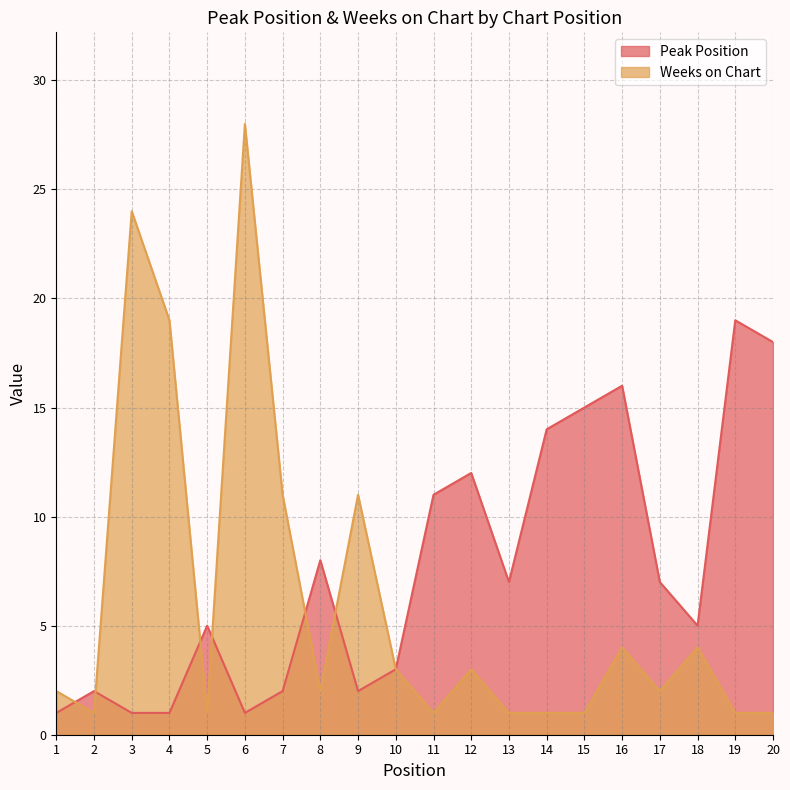

What is the difference between the highest and lowest values at 1?

1